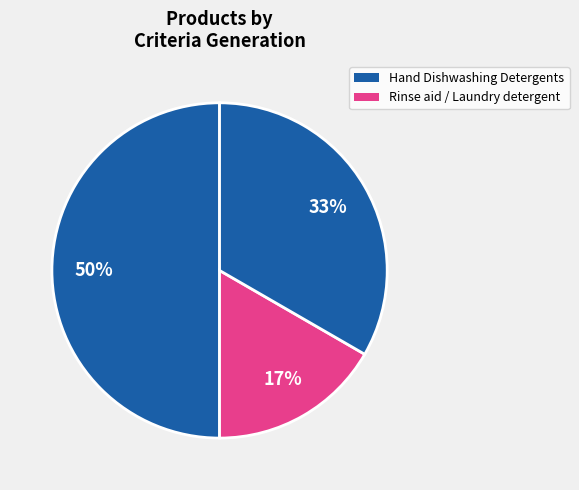

Count the number of slices in the pie.

3